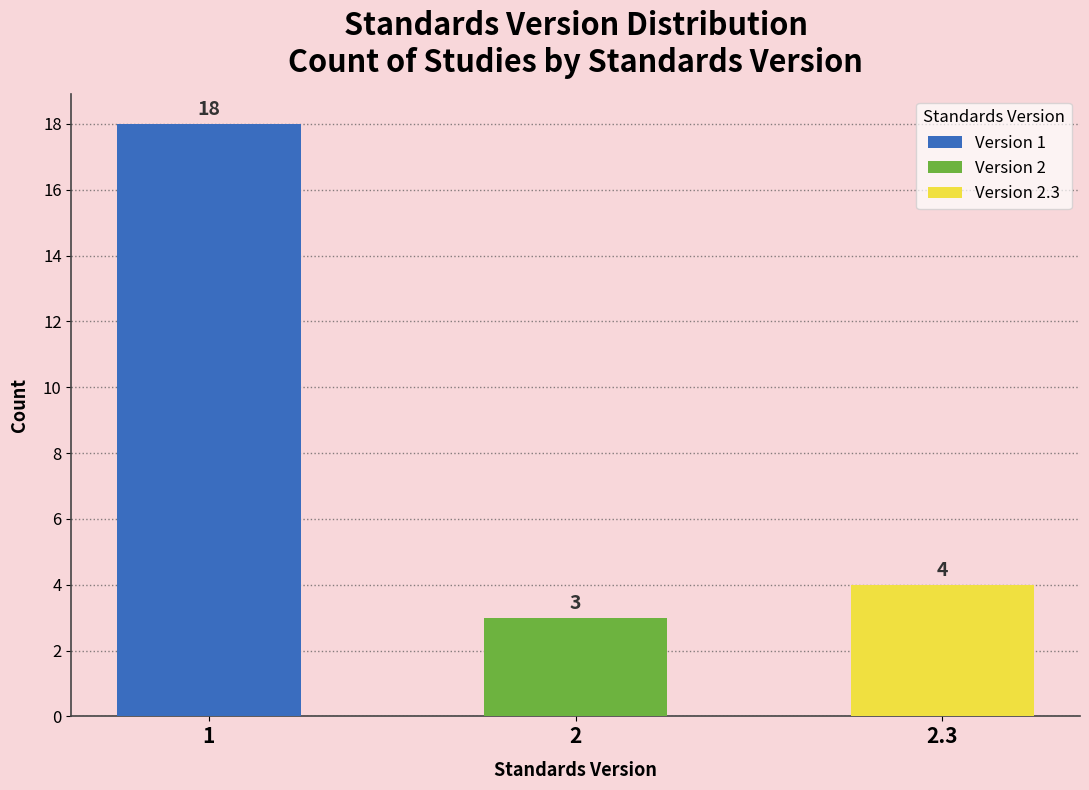

Reading left to right, list all the values displayed in this chart.

1=18	2=3	2.3=4